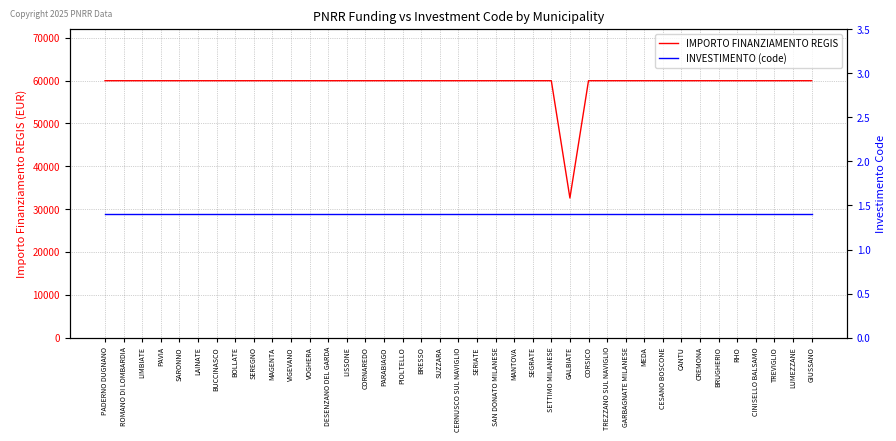

Read the INVESTIMENTO (code) value at LISSONE.

1.4